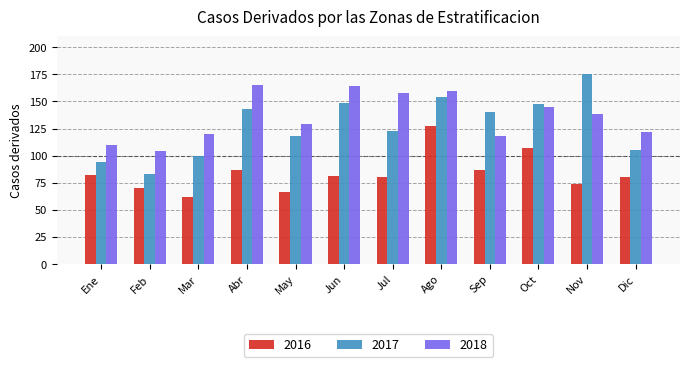

At which category is the sum across all series the highest?

Ago